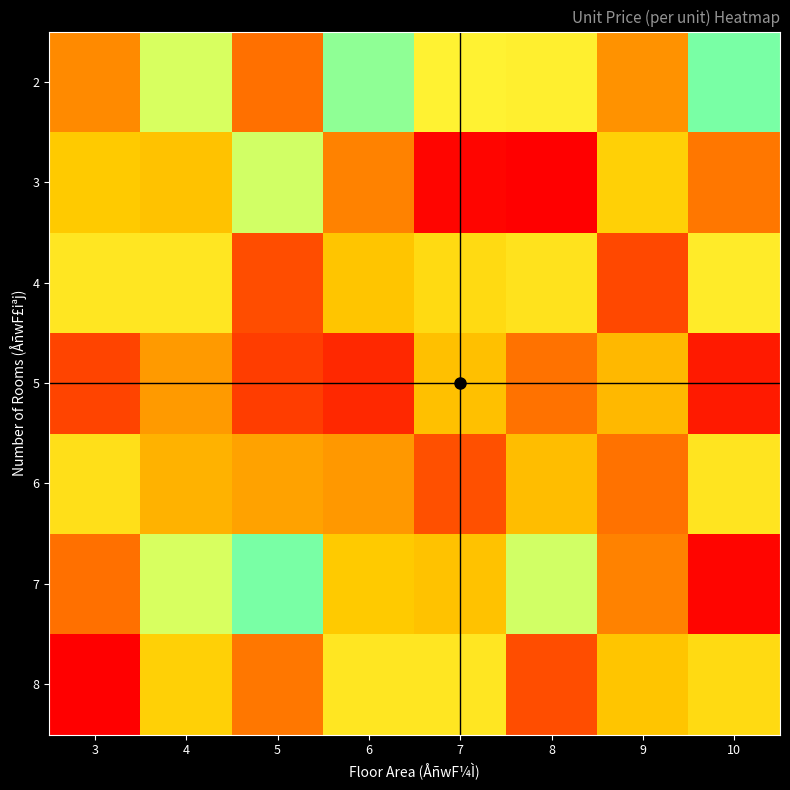

Reading left to right, what are all the values shown in this chart?

2: 3=70.0	4=134.0	5=60.0	6=143.6	7=120.0	8=118.0	9=73.1	10=146.7
3: 3=92.9	4=89.3	5=135.0	6=67.0	7=22.4	8=20.0	9=96.0	10=62.7
4: 3=112.0	4=111.1	5=48.3	6=90.8	7=103.3	8=109.1	9=46.3	10=115.0
5: 3=262.9	4=75.4	5=42.0	6=34.8	7=89.1	8=61.7	9=85.7	10=30.0
6: 3=106.7	4=84.3	5=78.2	6=75.0	7=49.4	8=87.5	9=250.0	10=110.9
7: 3=60.0	4=134.0	5=146.7	6=92.9	7=89.3	8=135.0	9=67.0	10=22.4
8: 3=20.0	4=96.0	5=62.7	6=112.0	7=111.1	8=48.3	9=90.8	10=103.3